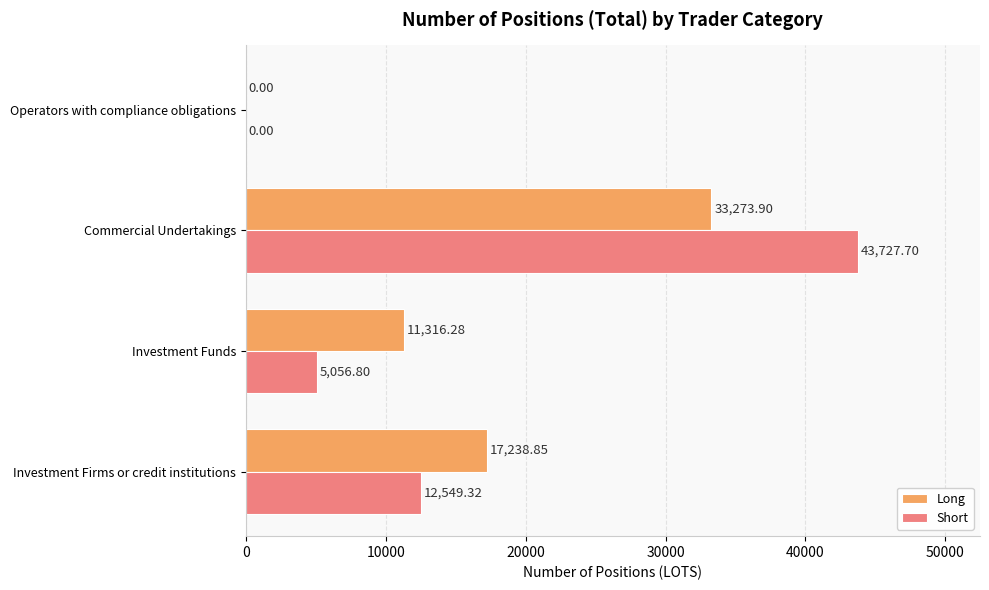

How many values in Long are above zero?

3